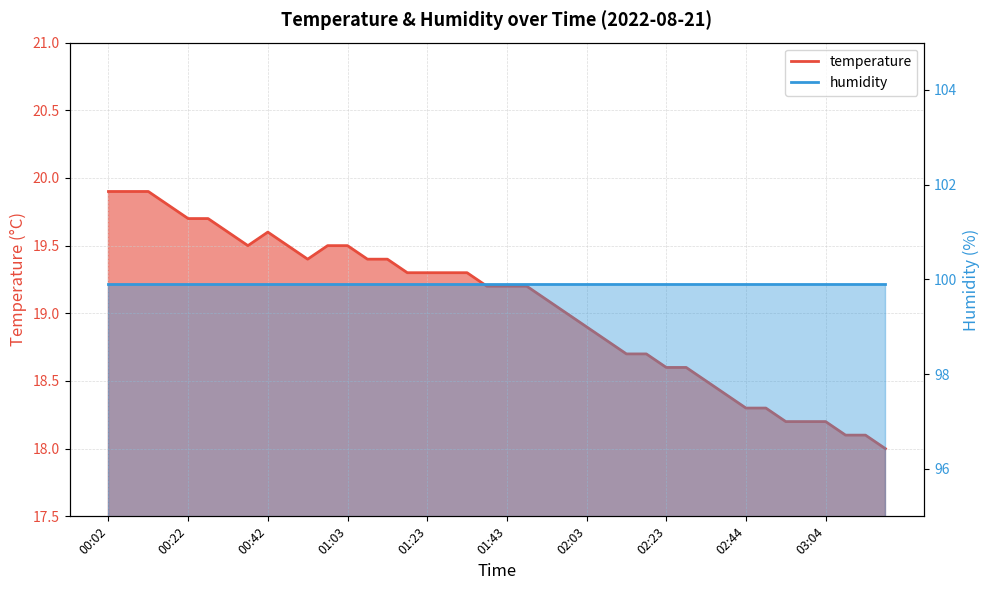

What is the average value?

19.0